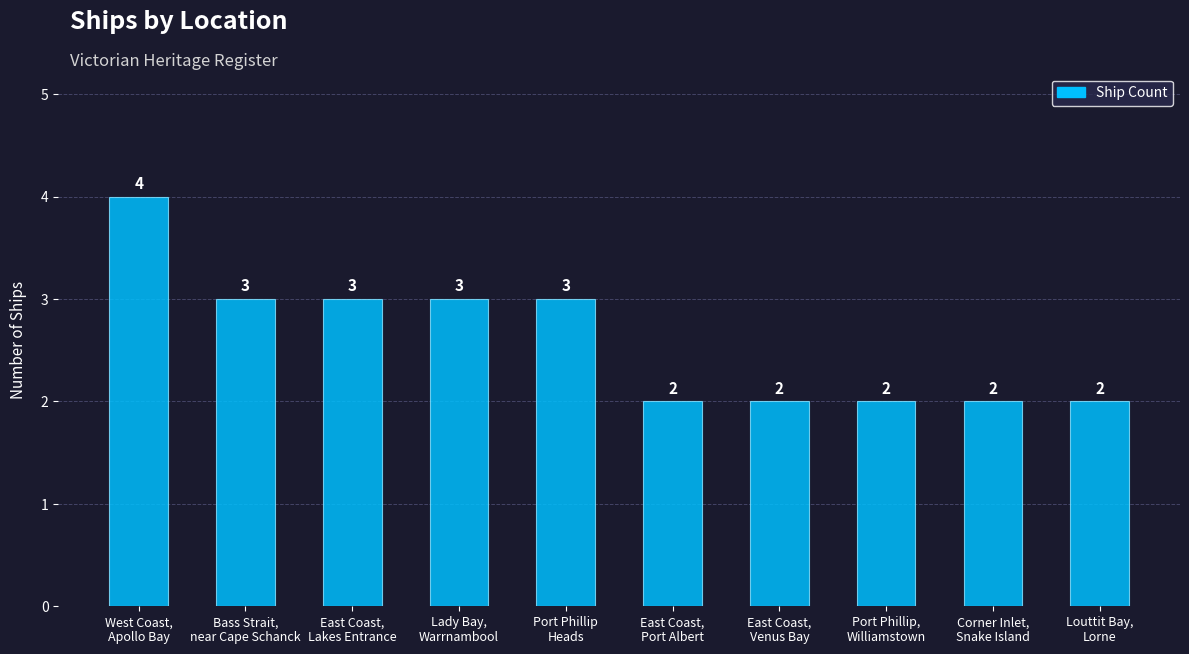

Reading right to left, extract all data points from this chart.

Louttit Bay,
Lorne=2	Corner Inlet,
Snake Island=2	Port Phillip,
Williamstown=2	East Coast,
Venus Bay=2	East Coast,
Port Albert=2	Port Phillip
Heads=3	Lady Bay,
Warrnambool=3	East Coast,
Lakes Entrance=3	Bass Strait,
near Cape Schanck=3	West Coast,
Apollo Bay=4